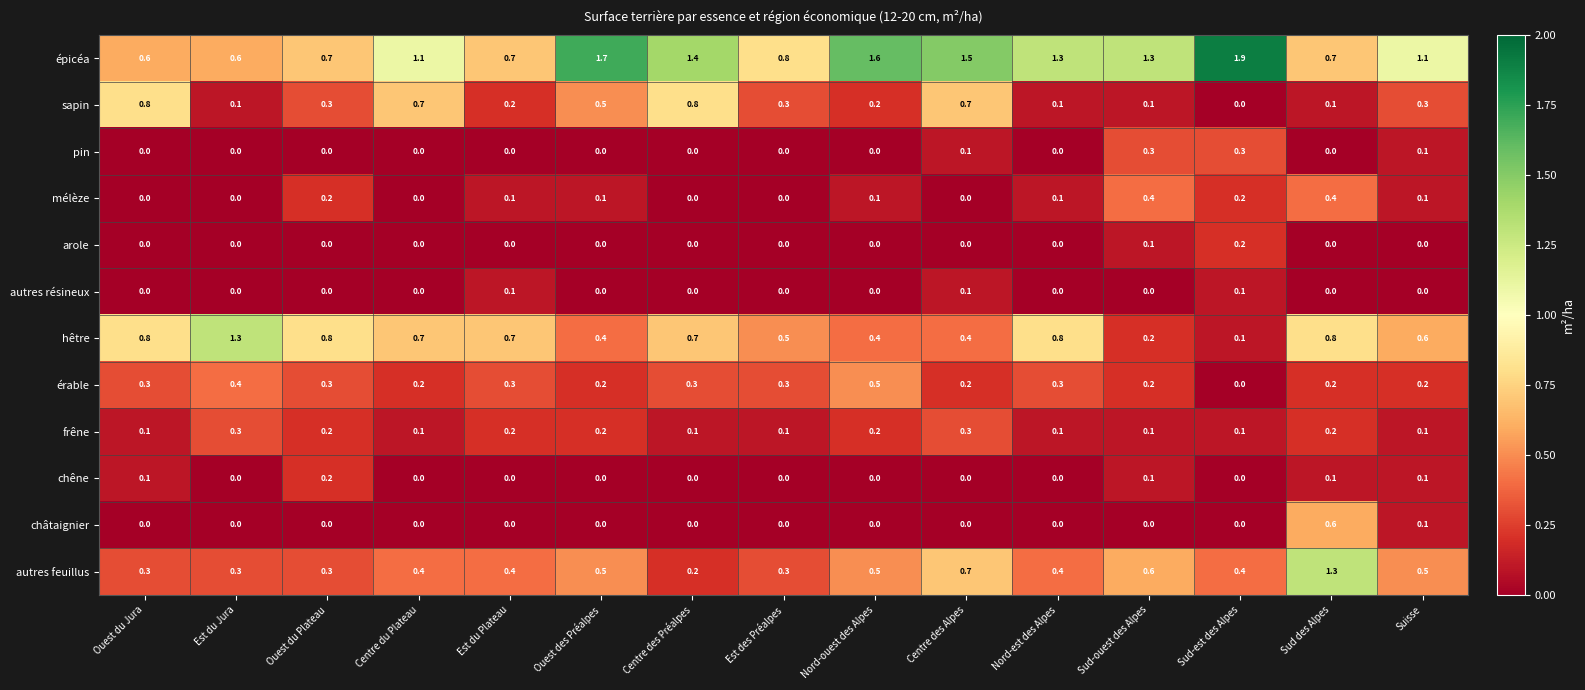

What is the spread (max minus min) of values at Ouest du Plateau?

0.8